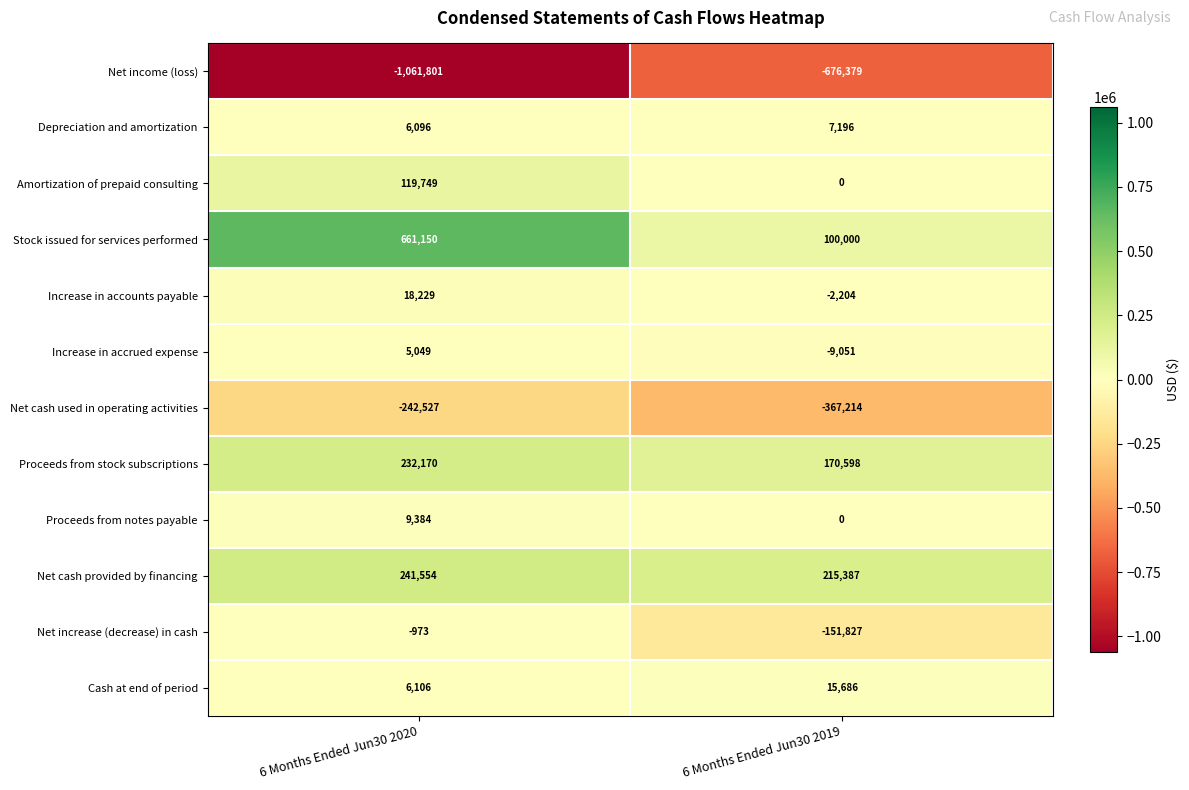

What value does the Increase in accounts payable series have at 6 Months Ended Jun30 2019?

-2204